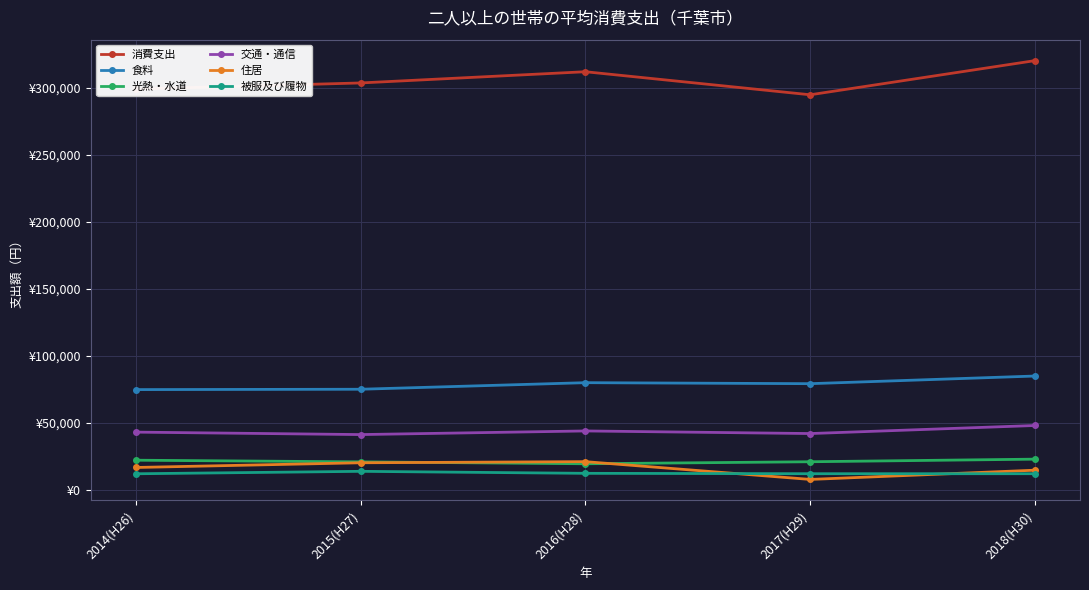

What position from the left is 2017(H29)?

4